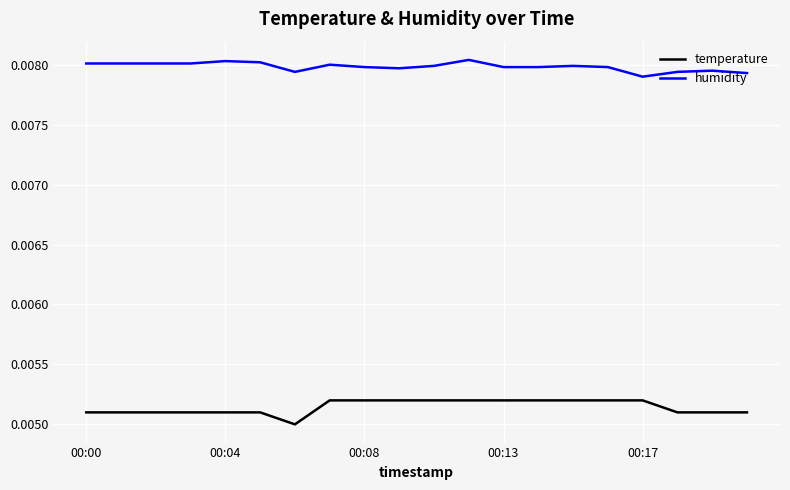

True or false: humidity has more than 0 interior local peaks.

True